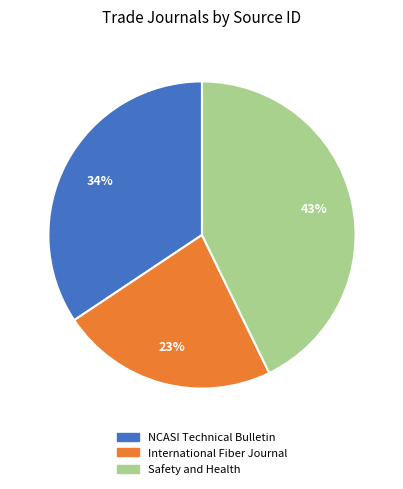

Combined, do Safety and Health and International Fiber Journal account for over 50%?

Yes